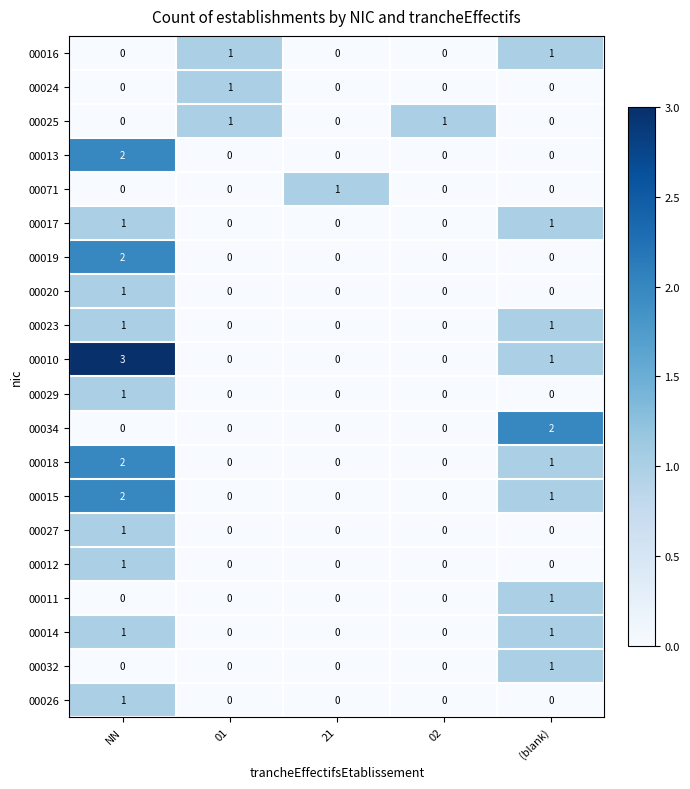

What is the maximum value shown in the chart?

3